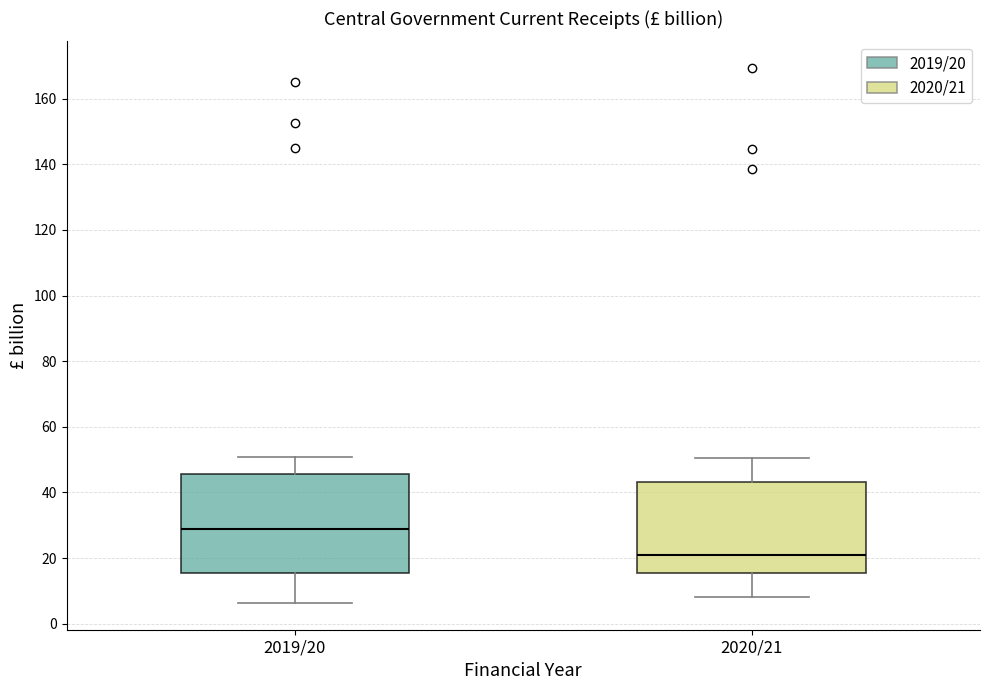

Reading left to right, transcribe this box plot: for each box, give where its median line is, the range the box spans, and where its two whiskers end, as read against the y-axis. The values are not printed on the chart, so give them approximately, as read against the axis.

2019/20: median 28, box 16 to 46, whiskers 6 to 50
2020/21: median 20, box 16 to 44, whiskers 8 to 50